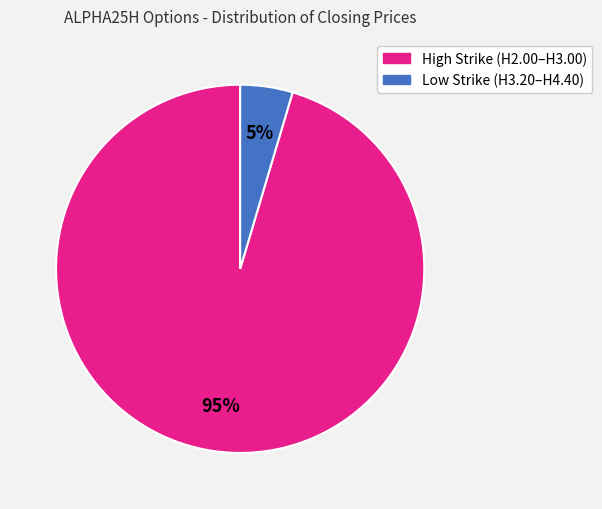

Is there any slice that represents more than half of the pie?

Yes